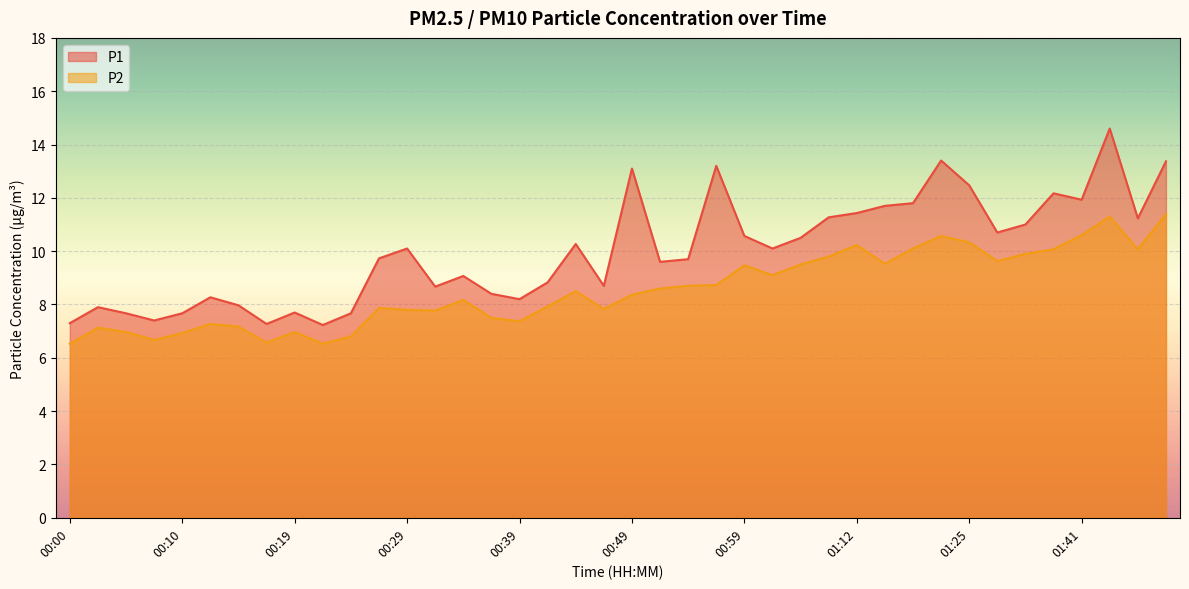

True or false: P2 and P1 intersect in this chart.

False